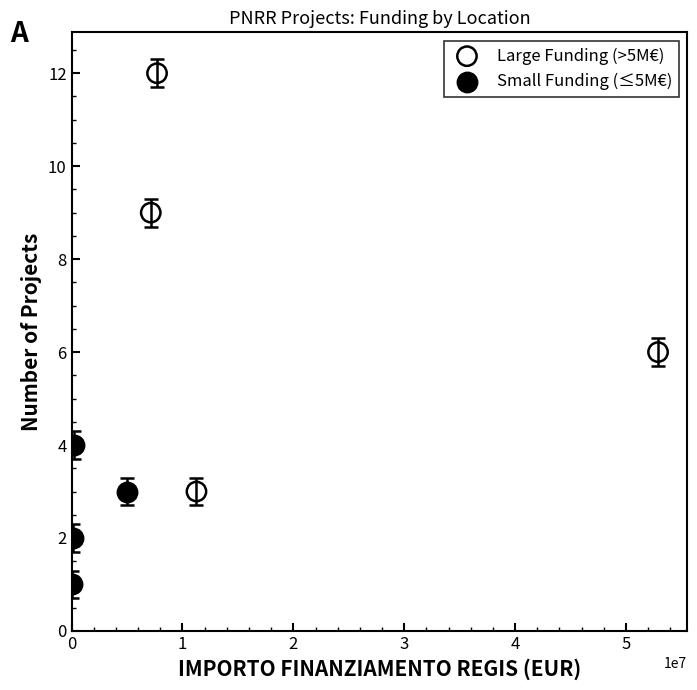

Which series reaches the maximum Y coordinate?

Large Funding (>5M€)